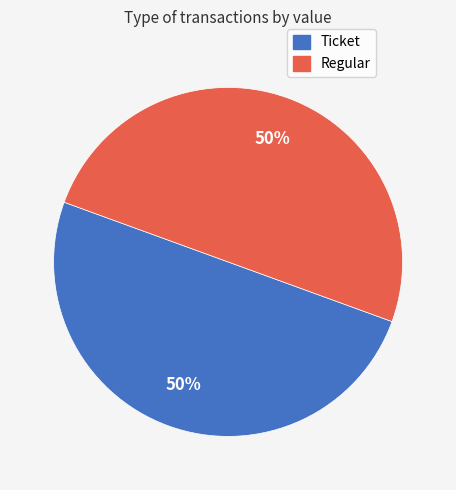

What is the ratio of the value at Ticket to the value at Regular?

1.0